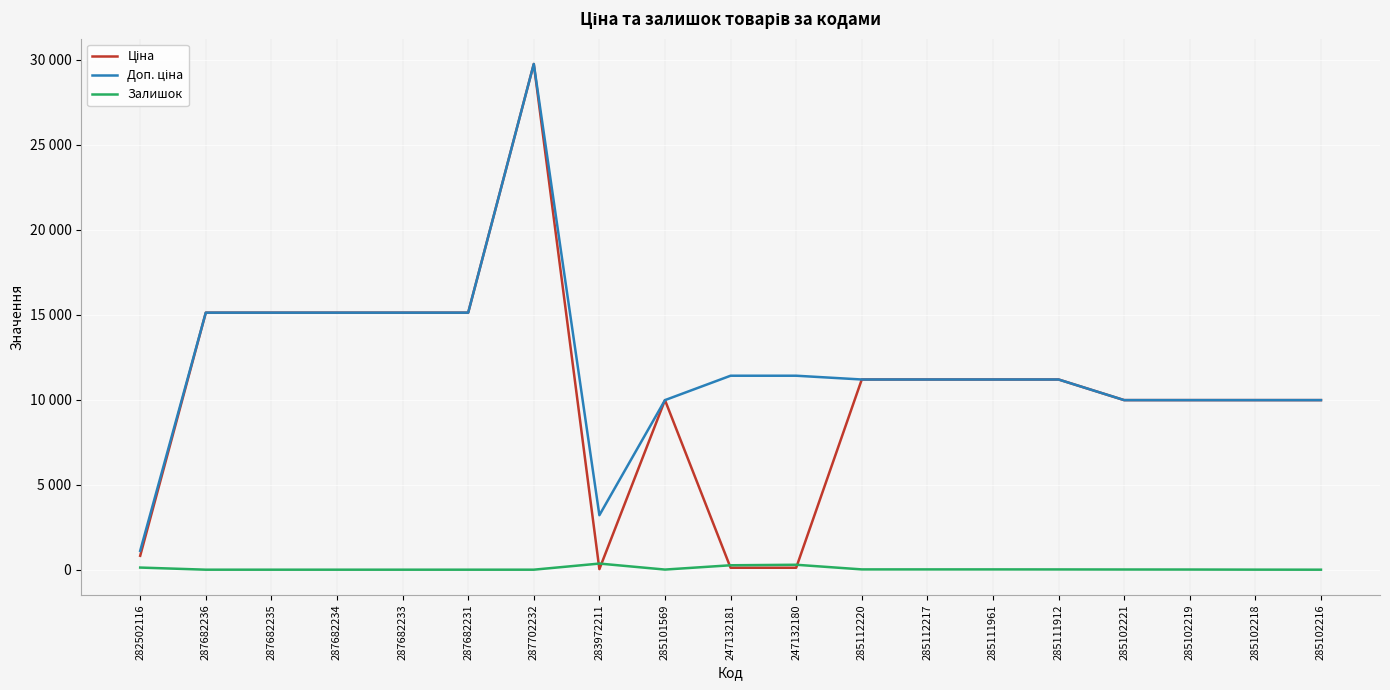

Does the chart have visible grid lines?

Yes